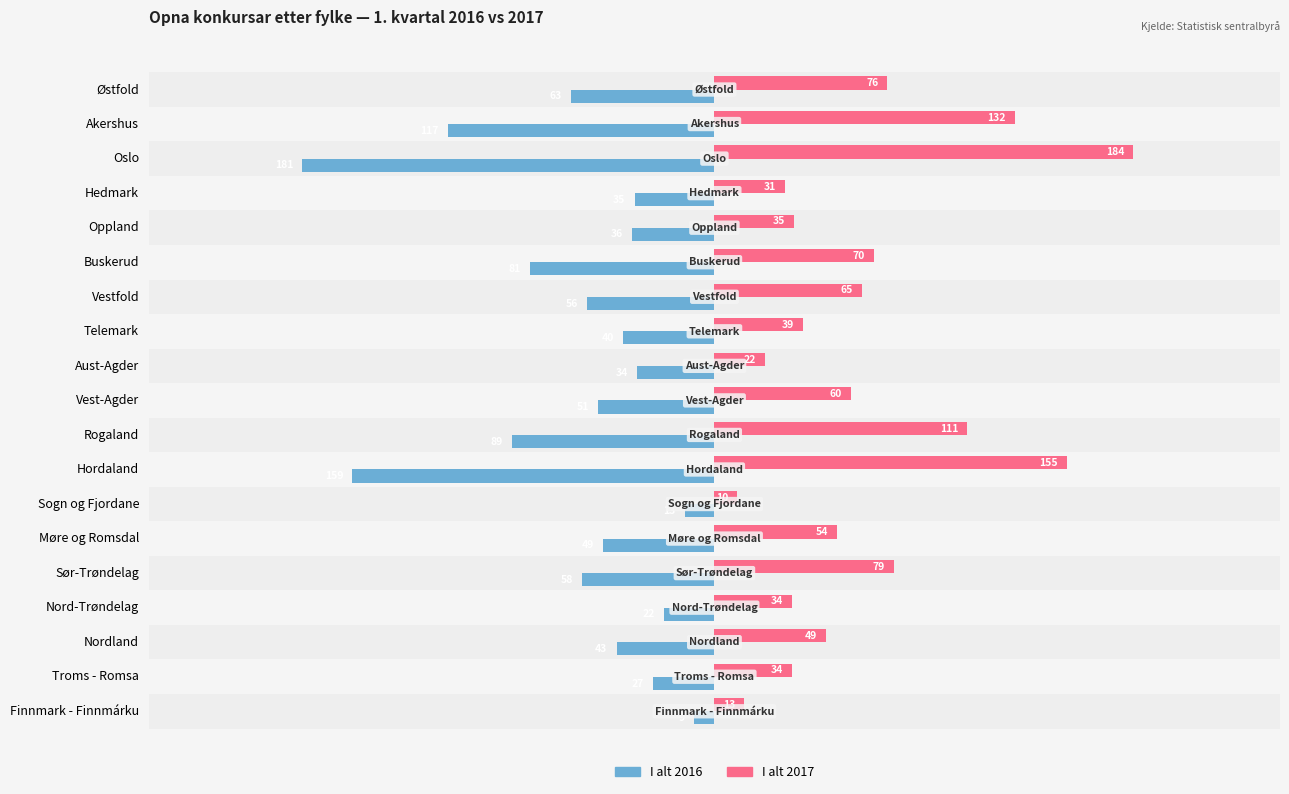

What is the sum of the I alt 2017 values at Nord-Trøndelag and Vest-Agder?

94